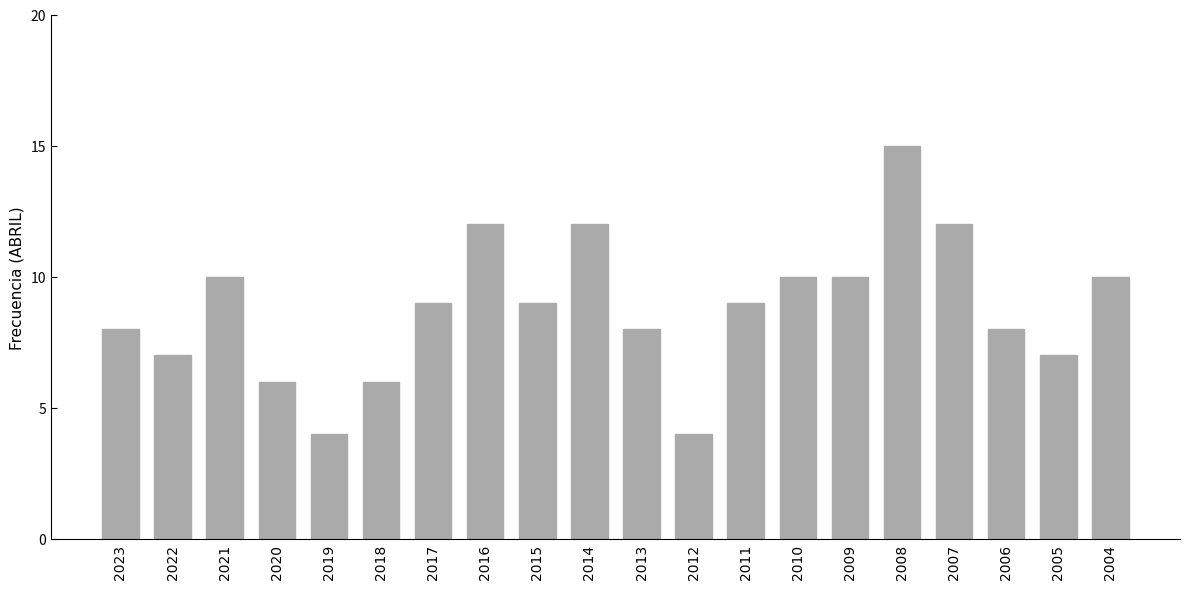

How many categories are shown in the chart?

20